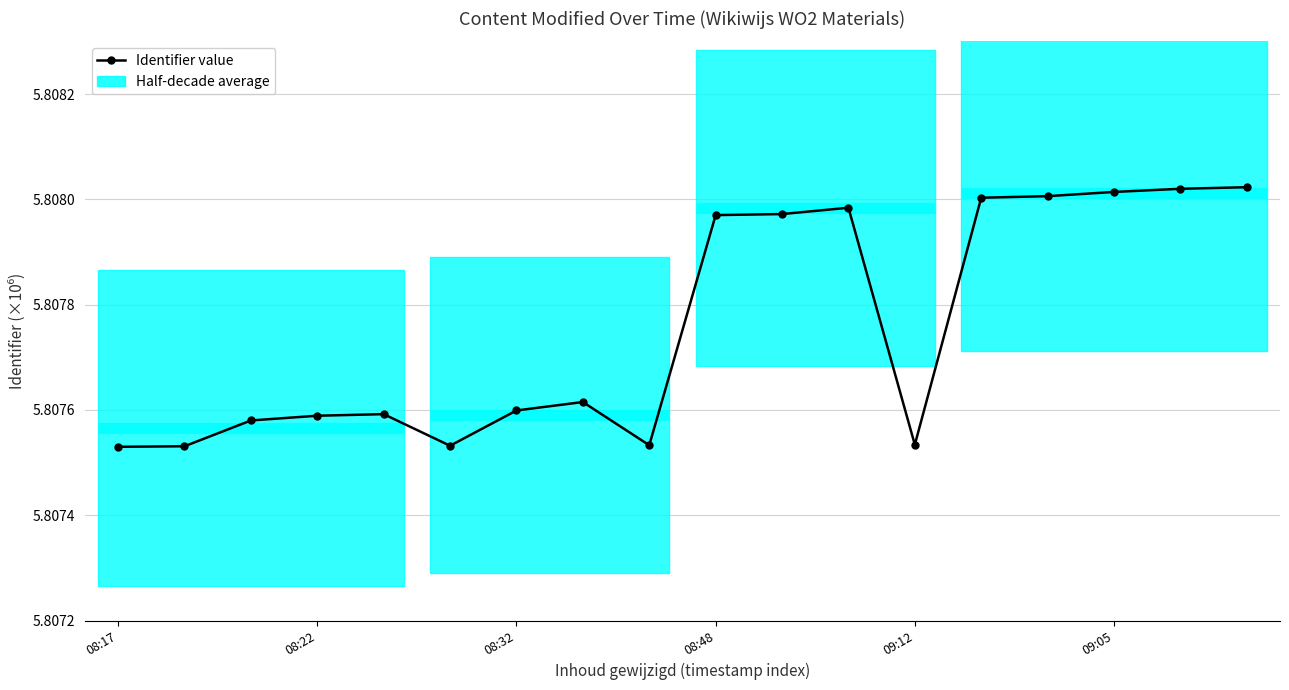

Count the number of categories in the chart.

18